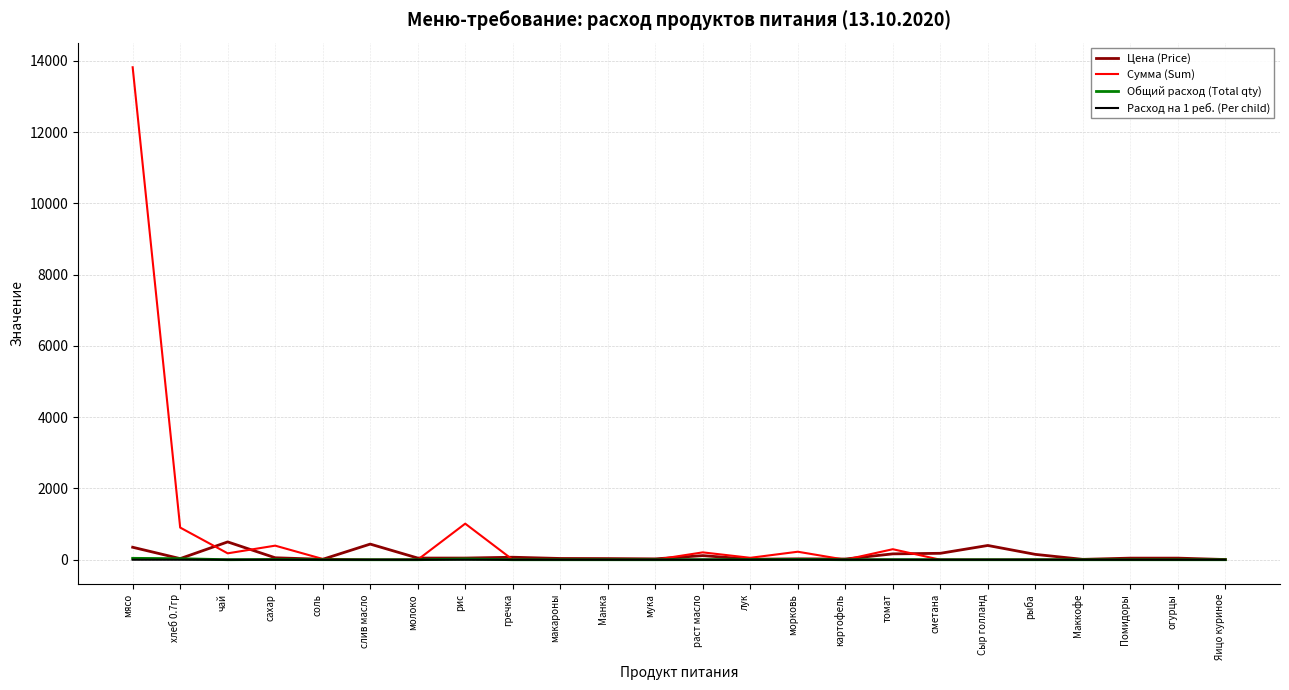

Is the value of Сумма (Sum) at хлеб 0.7гр greater than the value of Цена (Price) at Яицо куриное?

Yes